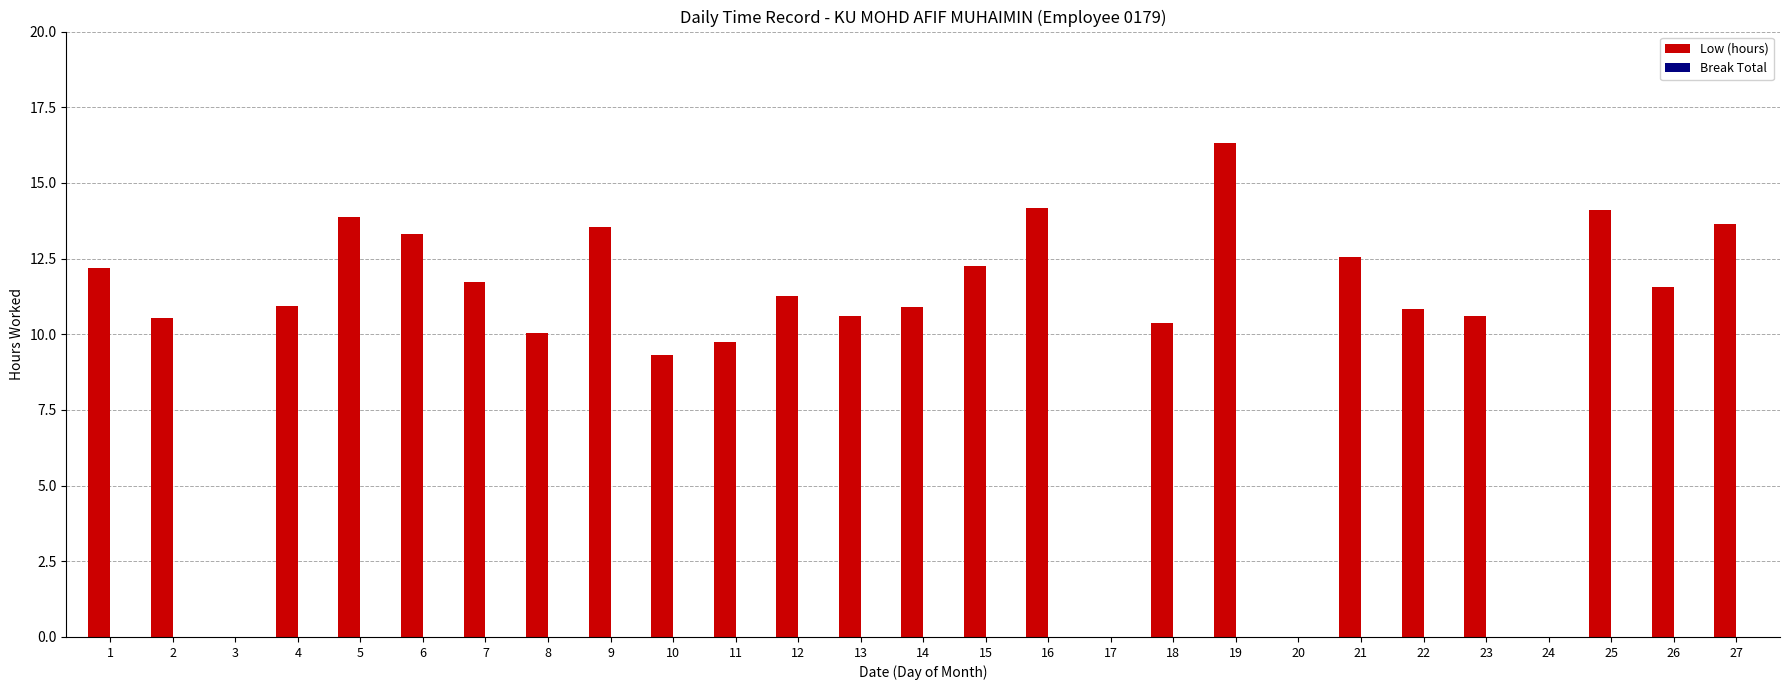

What is the greatest value displayed?

16.3